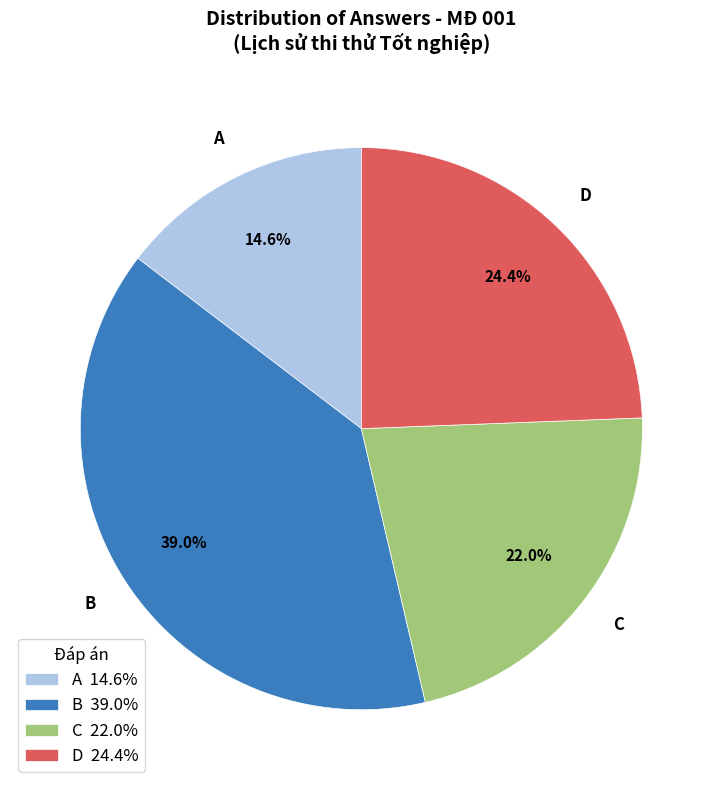

What percentage is NOT represented by C?

78.0%